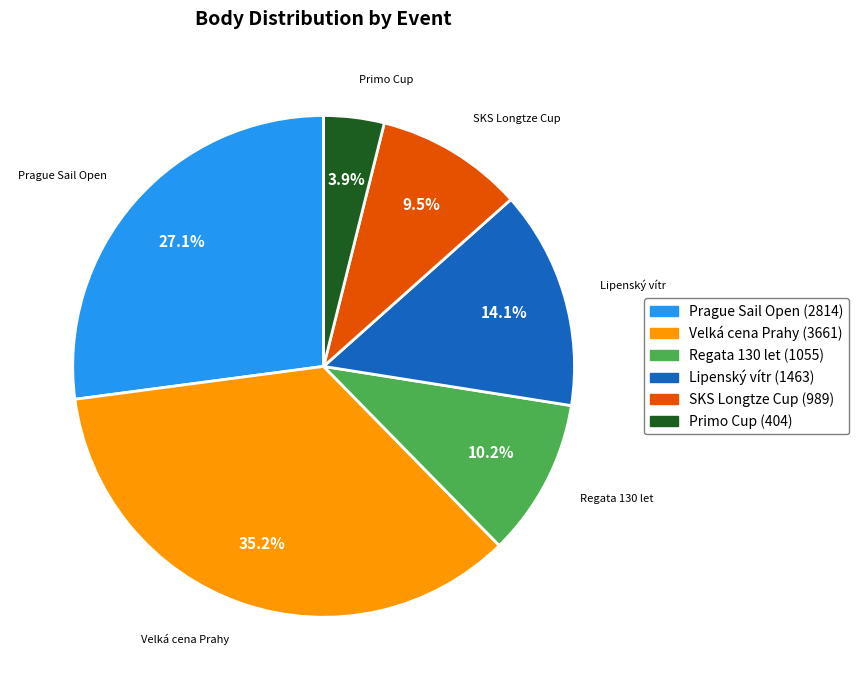

Is there any slice that represents more than half of the pie?

No